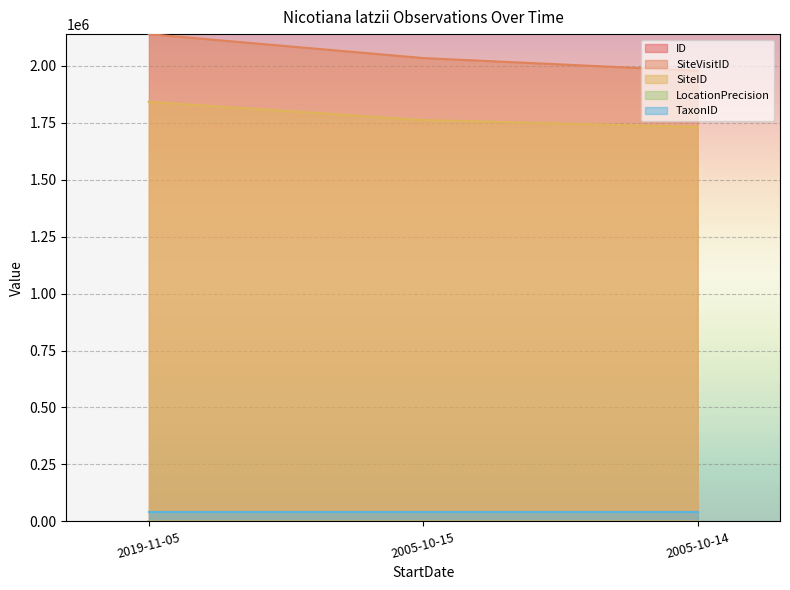

What is the spread (max minus min) of values at 2019-11-05?

2138825